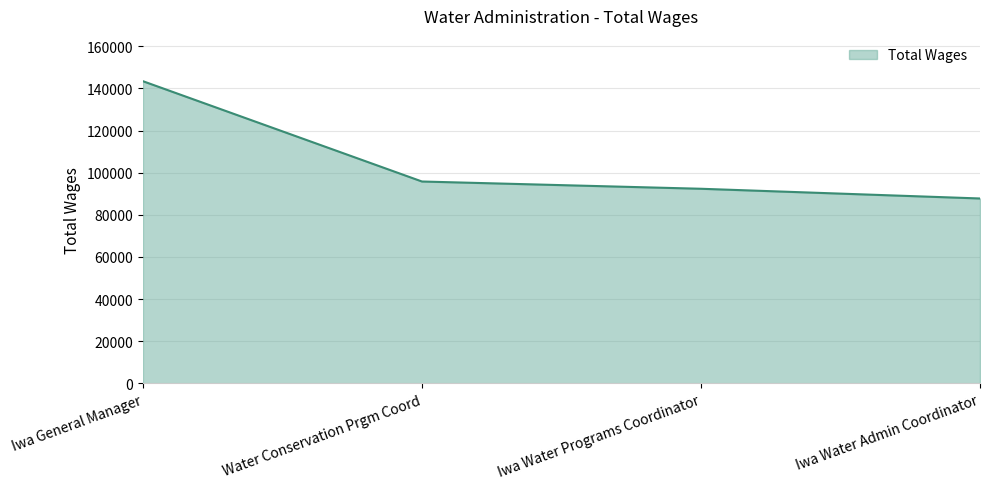

How many lines are shown in the chart?

1